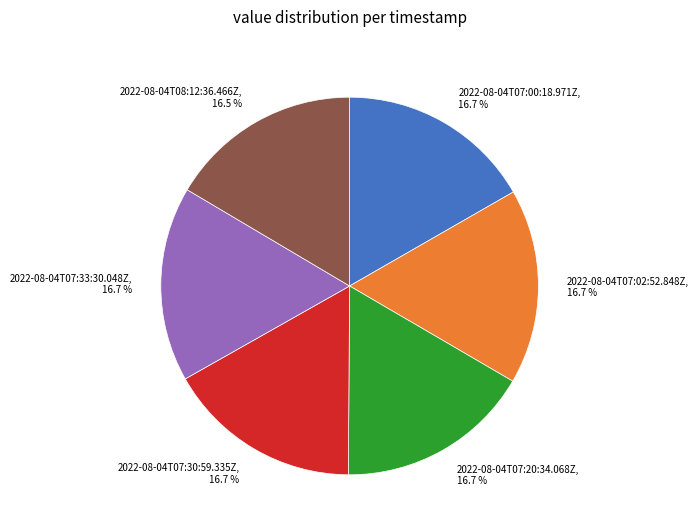

Does any single category account for the majority?

No